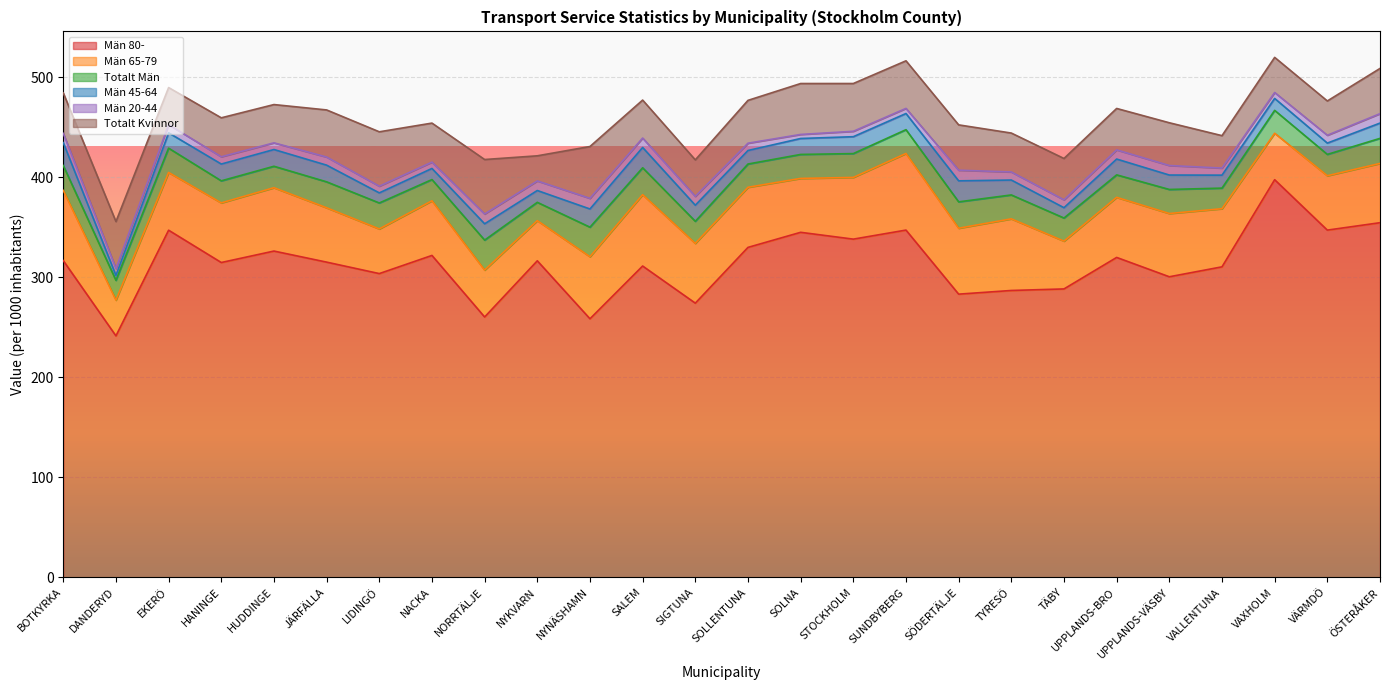

Where is the first local minimum for Totalt Kvinnor?

EKERÖ